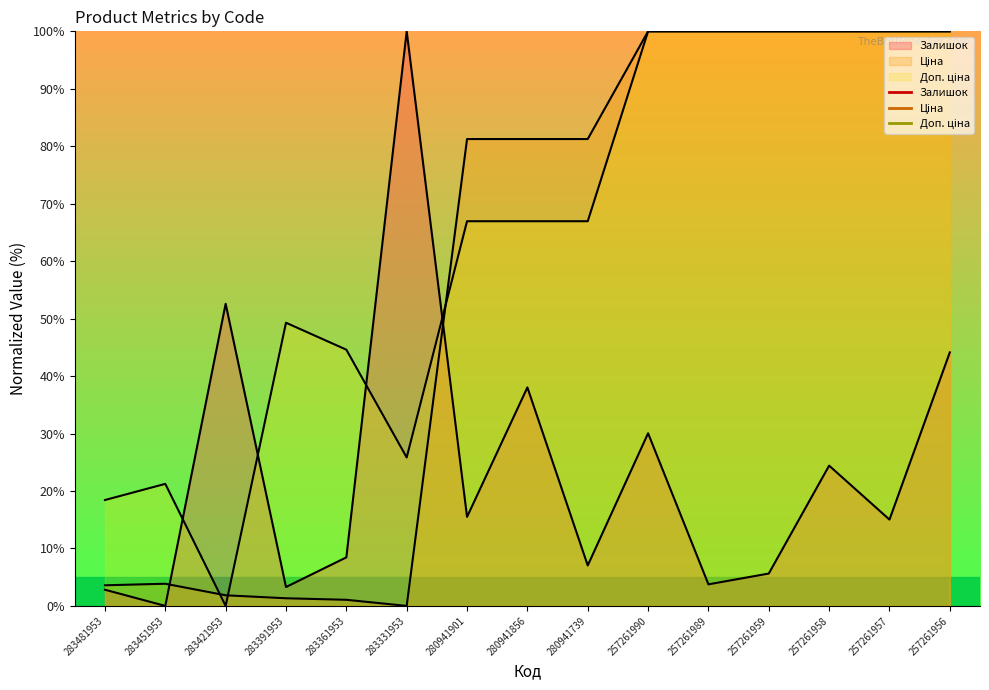

Between 257261957 and 283481953, which is larger?

257261957